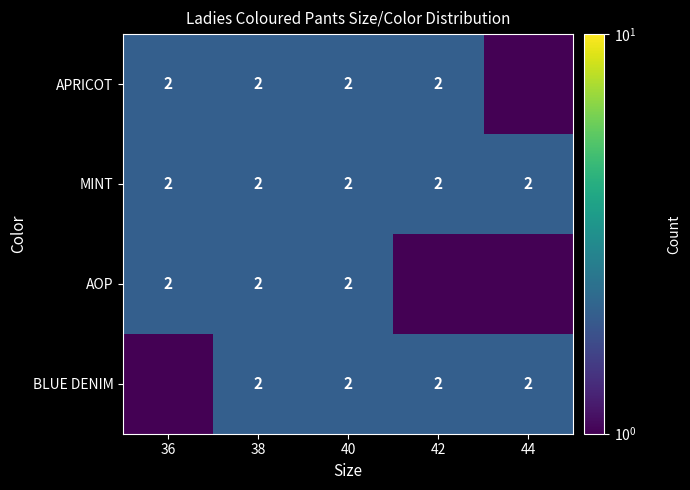

At which category is the sum across all series the highest?

38